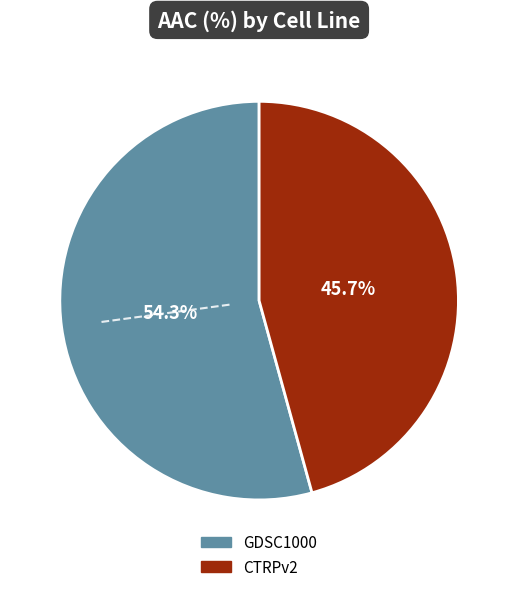

Which category has the smallest portion of the pie?

CTRPv2